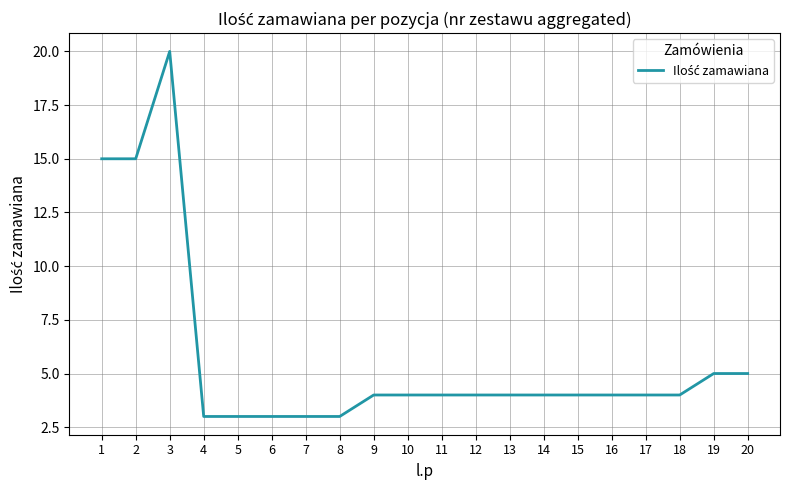

Reading left to right, what are all the values shown in this chart?

1=15	2=15	3=20	4=3	5=3	6=3	7=3	8=3	9=4	10=4	11=4	12=4	13=4	14=4	15=4	16=4	17=4	18=4	19=5	20=5